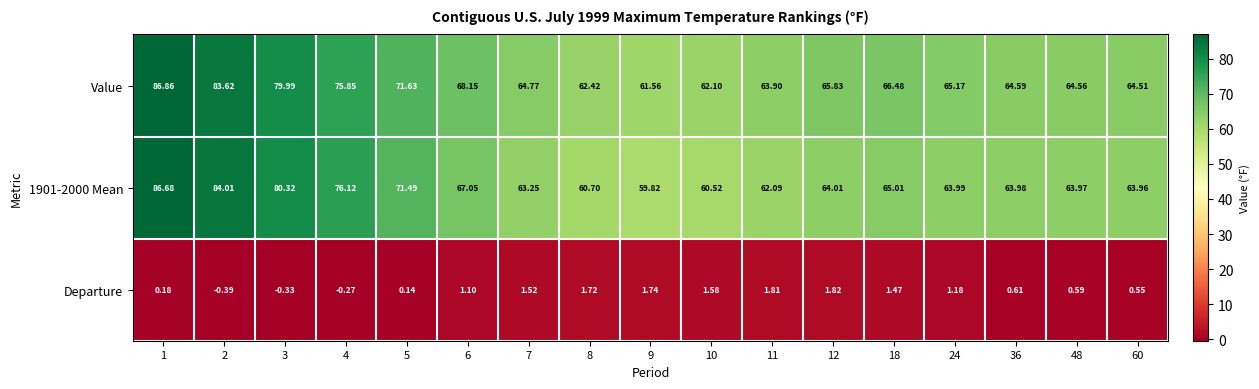

At which category does the chart reach its peak across all series?

1